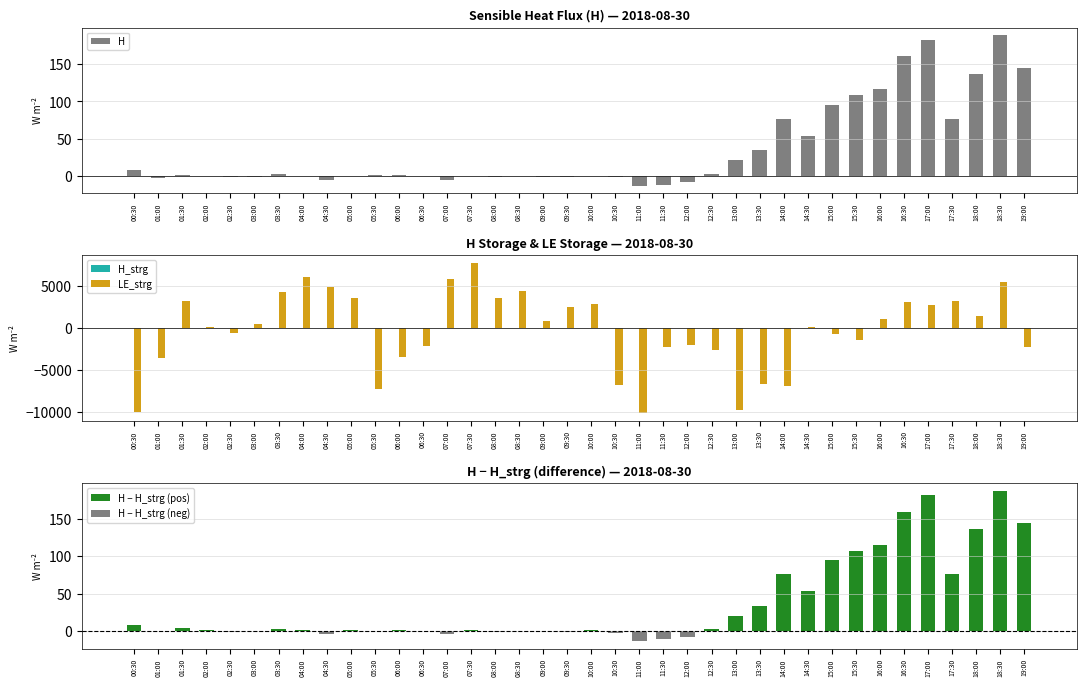

Is it true that H equals 155.1 at 15:30?

False